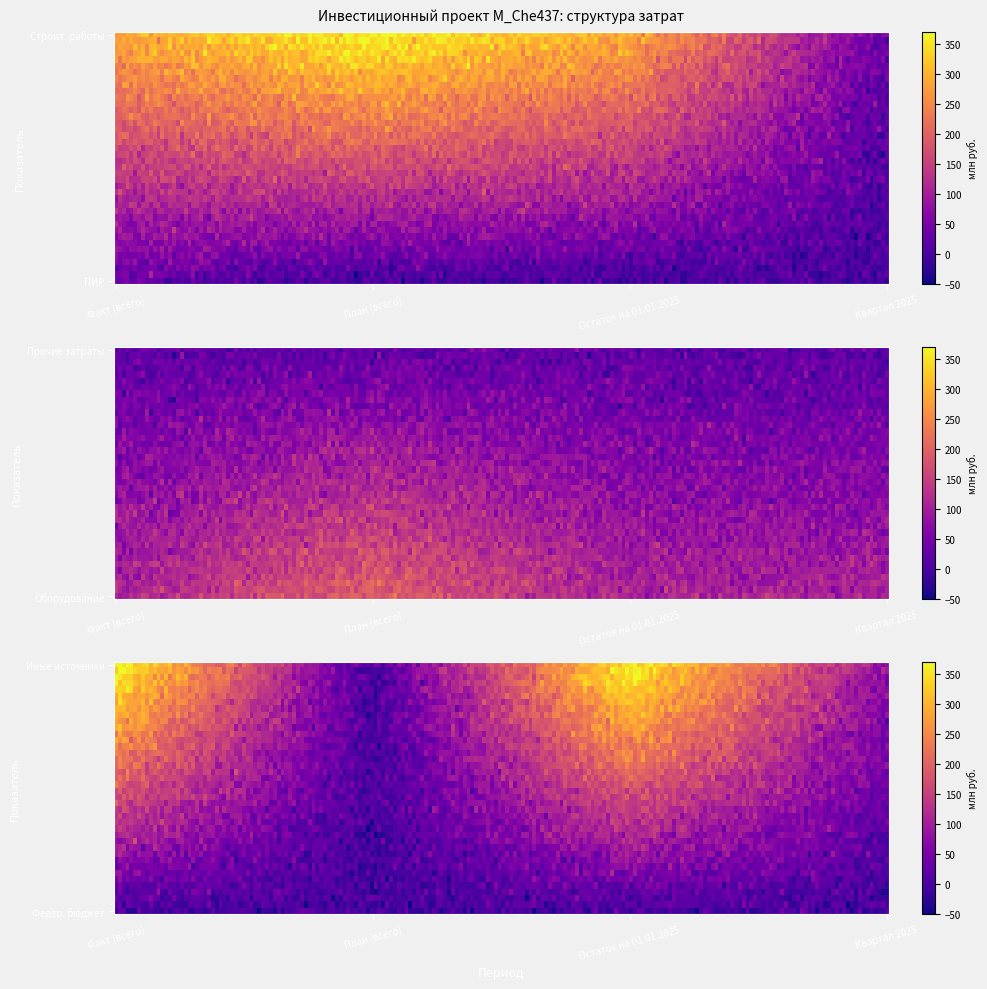

What is the total value across all series at Факт (всего)?

821.2